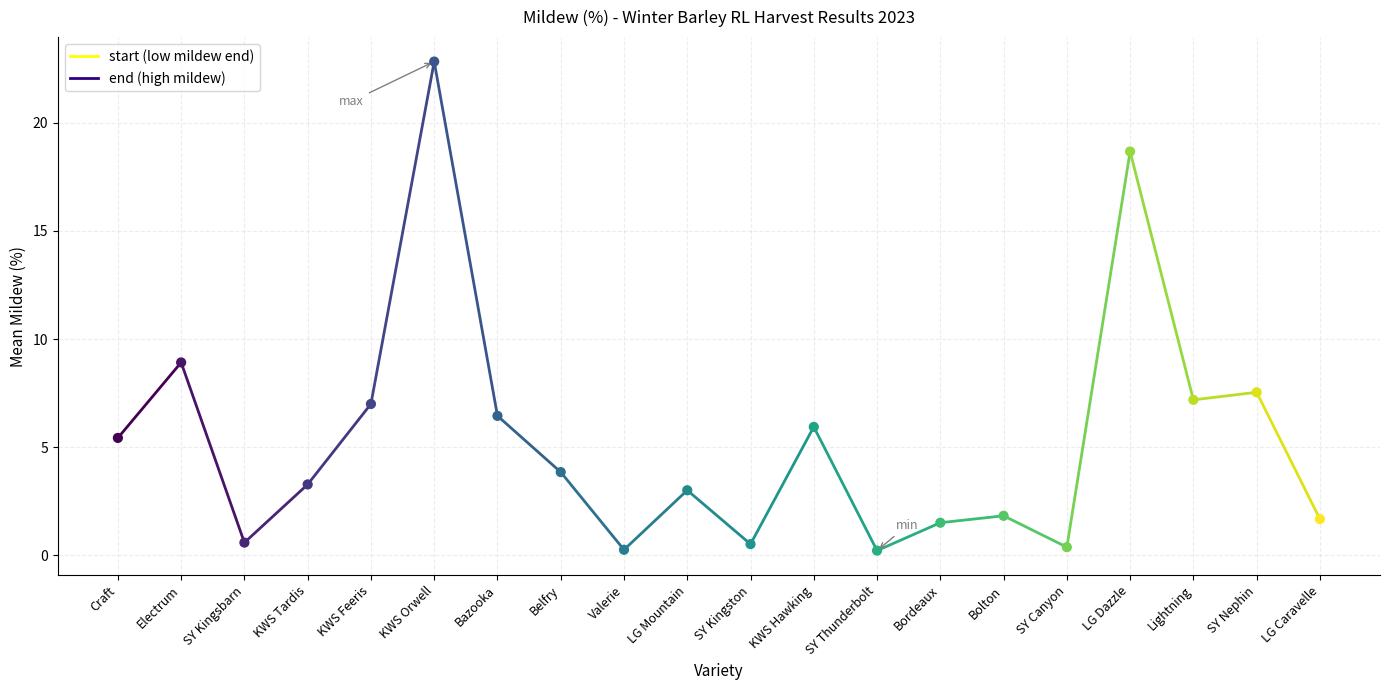

What Y value in the scatter plot is closest to 11?

8.9